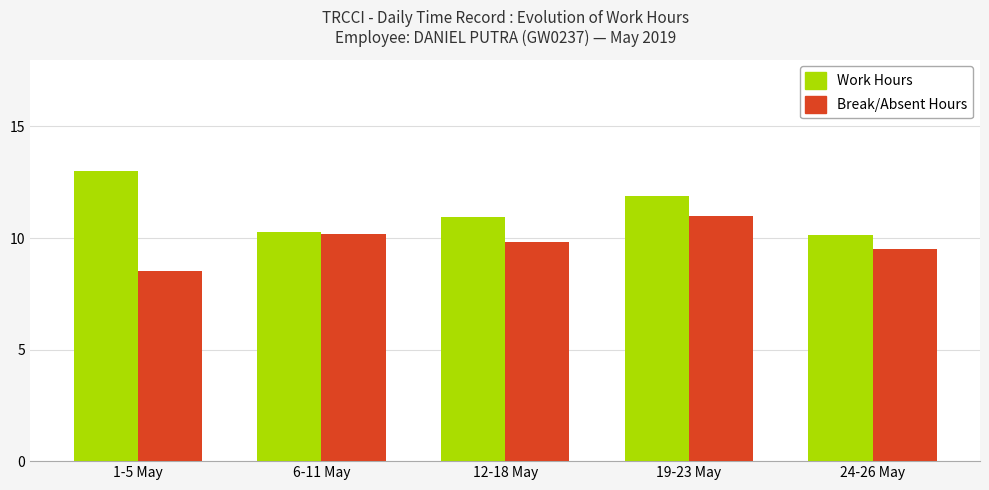

What is the difference between the maximum and minimum values in the Work Hours series?

2.9